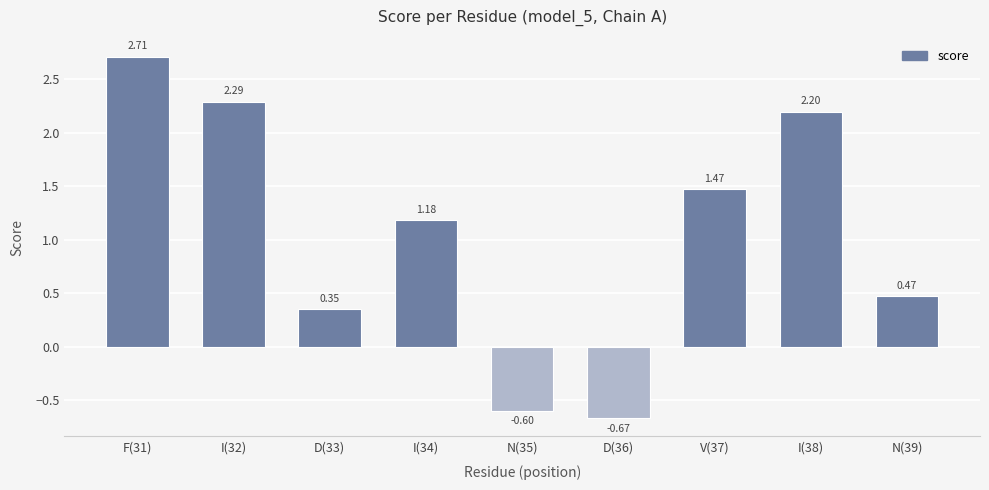

Rank the categories by value from lowest to highest.

D(36), N(35), D(33), N(39), I(34), V(37), I(38), I(32), F(31)